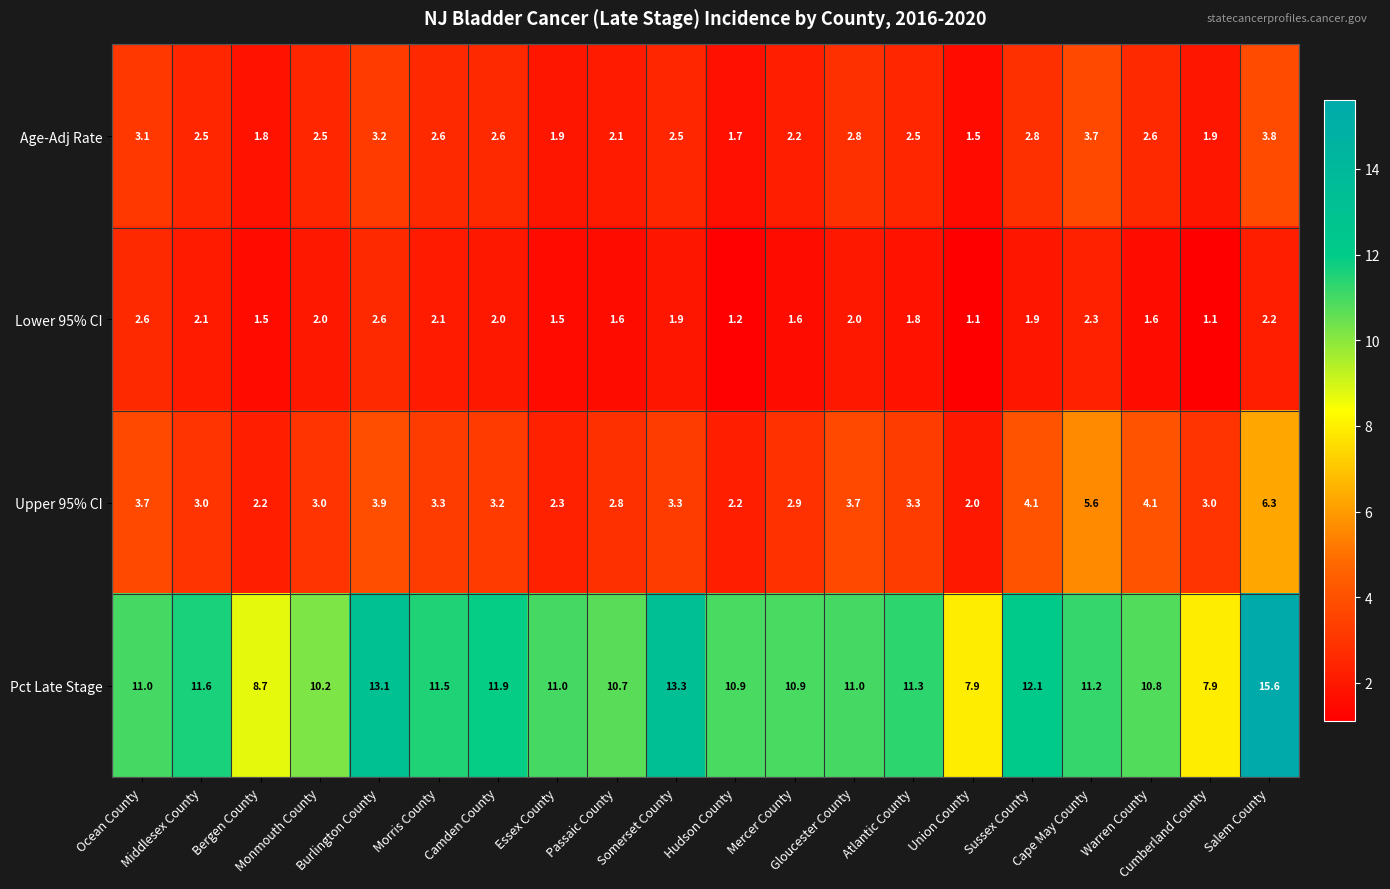

What is the maximum value shown in the chart?

15.6